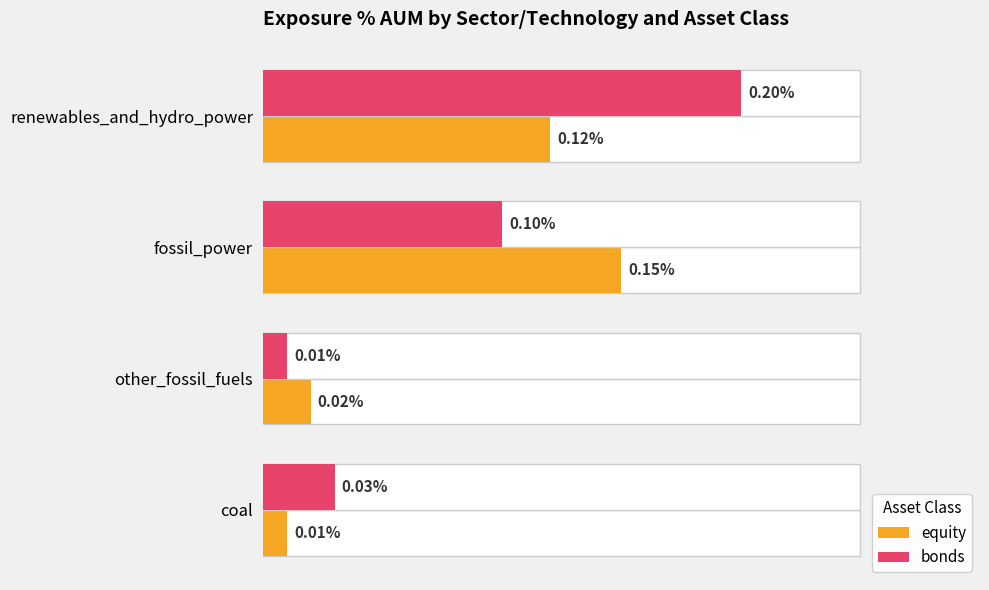

At how many categories does at least one series exceed 0?

4